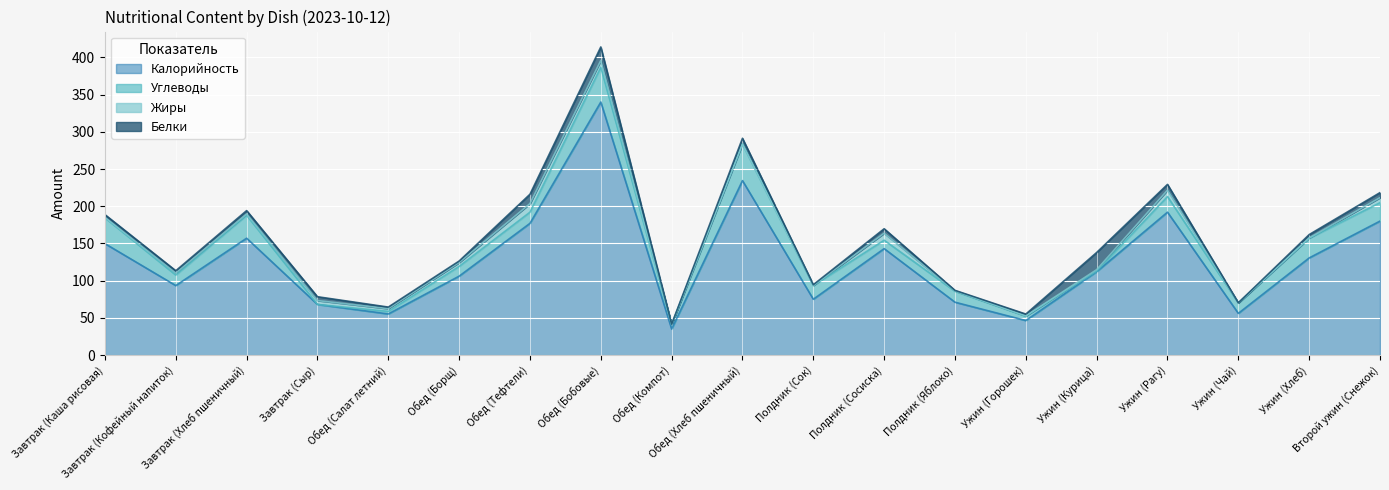

At which label is Углеводы closest to 24?

Второй ужин (Снежок)